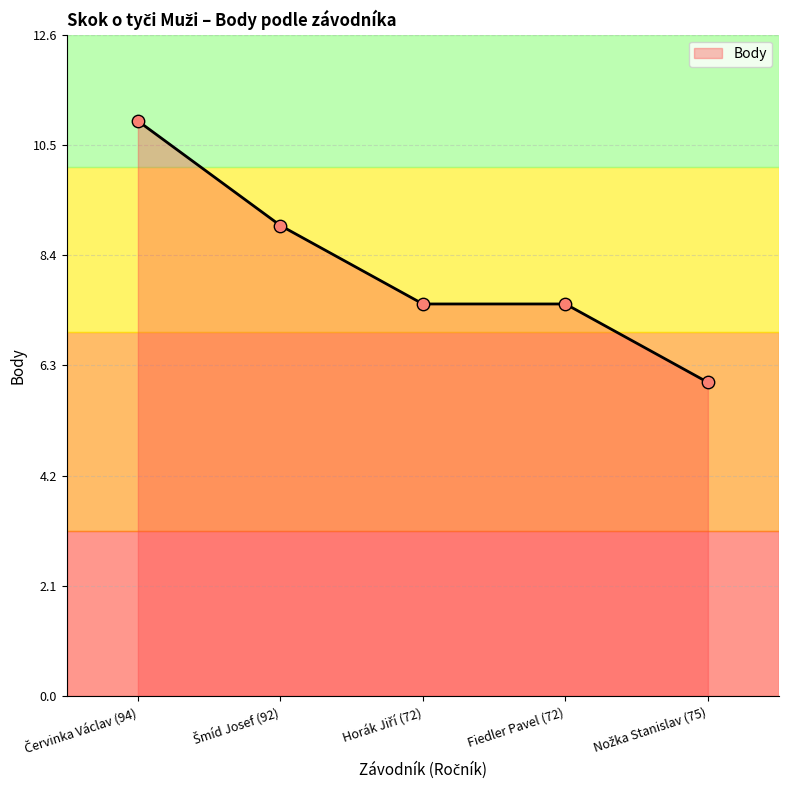

What is the difference between the maximum and minimum values?

5.0